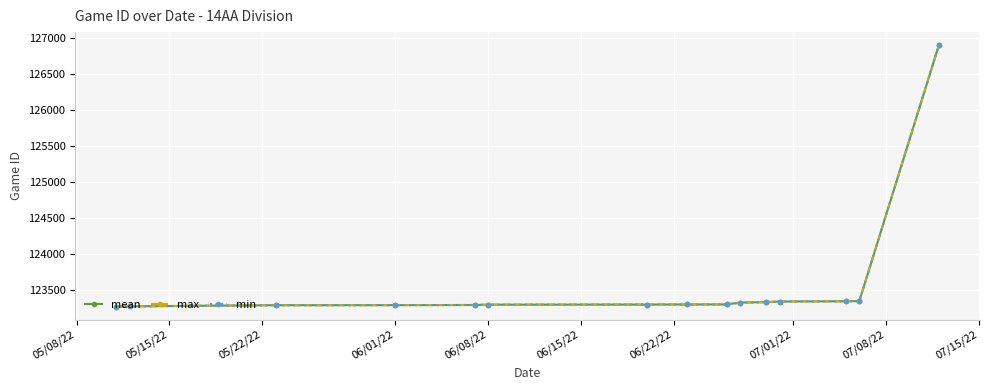

What is the value of the min point at the 10th from the left?

123321